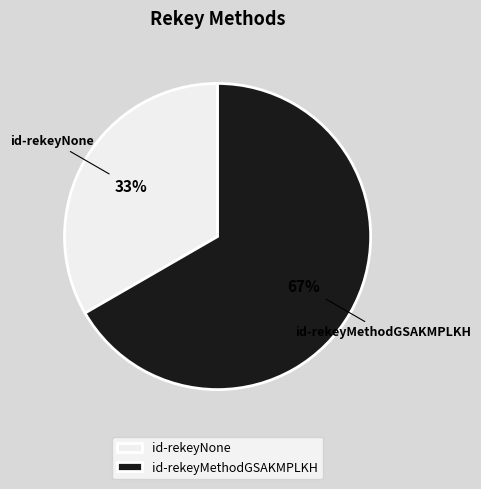

Rank the categories by value from lowest to highest.

id-rekeyNone, id-rekeyMethodGSAKMPLKH